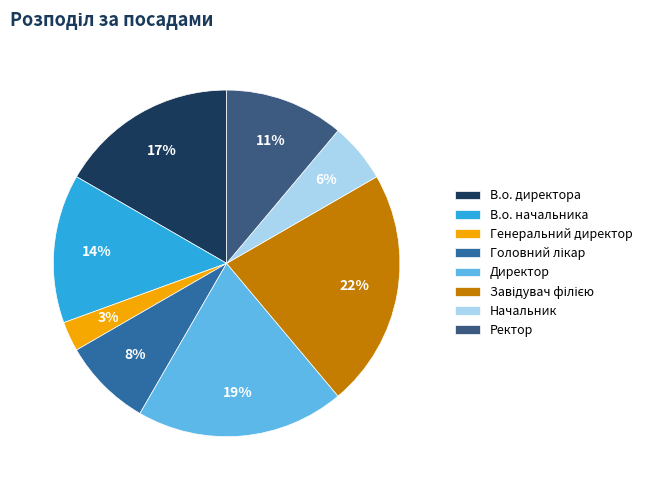

Between В.о. начальника and Директор, which is larger?

Директор